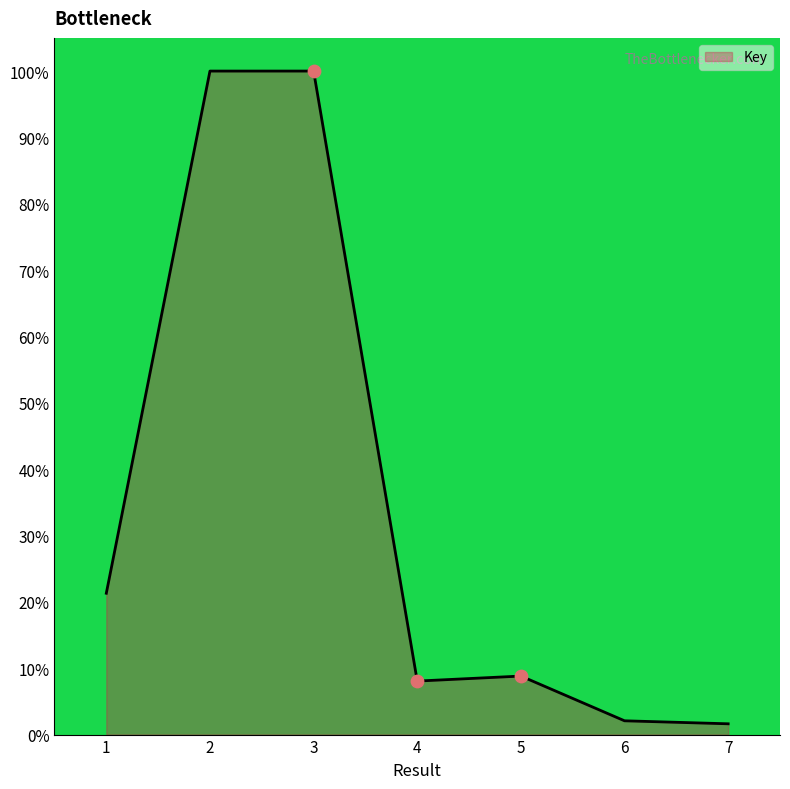

Approximately how many times larger is the value at 1 compared to 6?

10.3